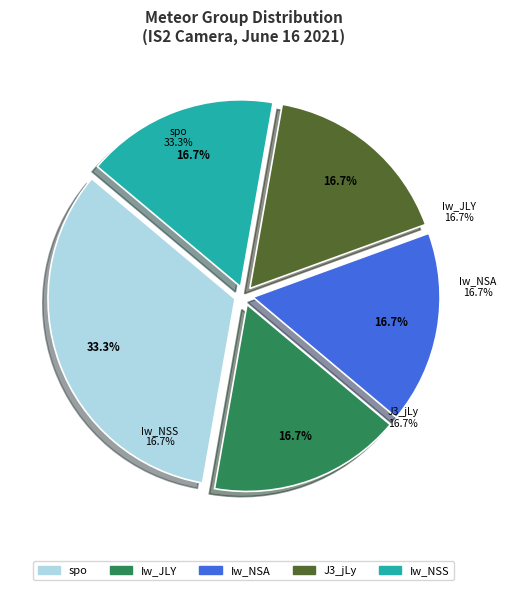

Does Iw_JLY represent more than half of the total?

No